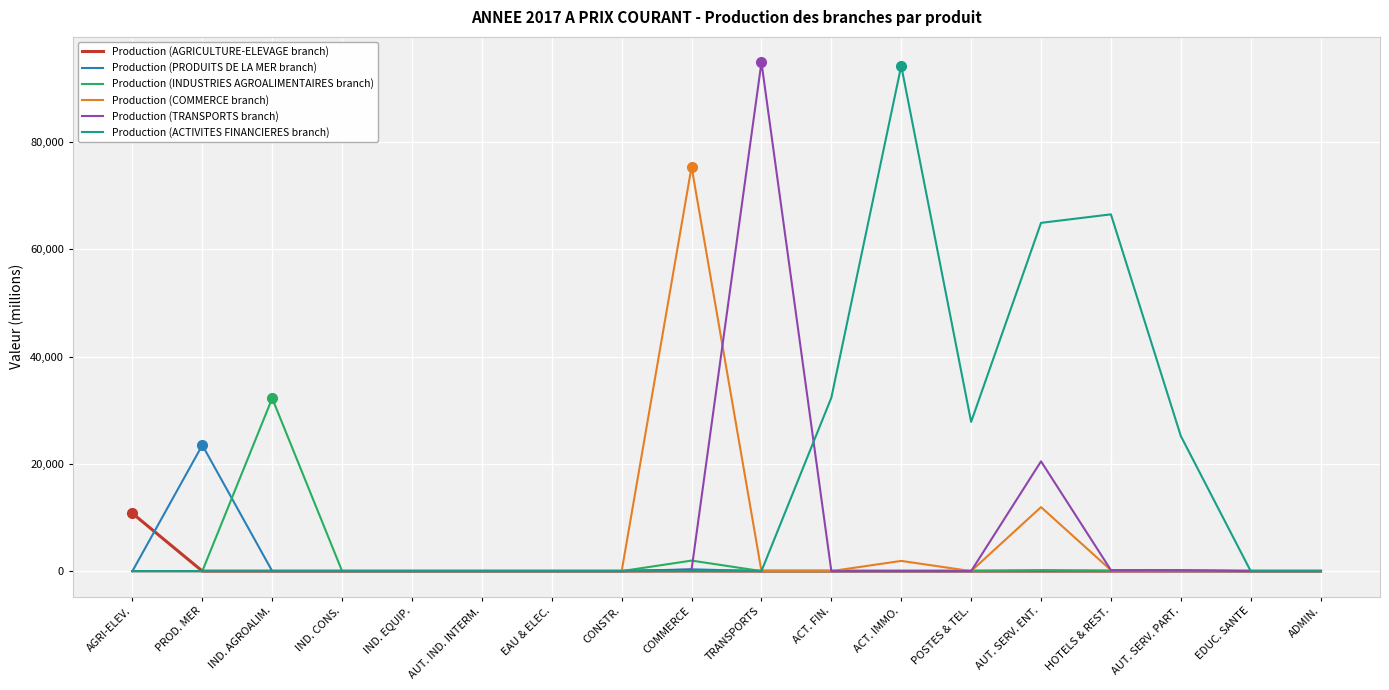

What is the total value across all series at POSTES & TEL.?

27817